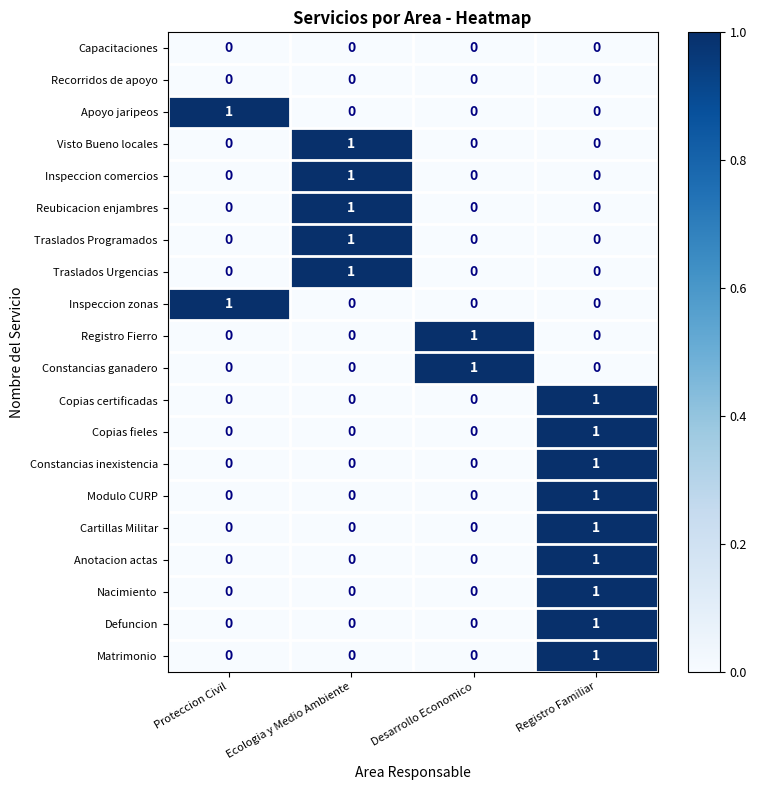

At which category is the sum across all series the highest?

Registro Familiar